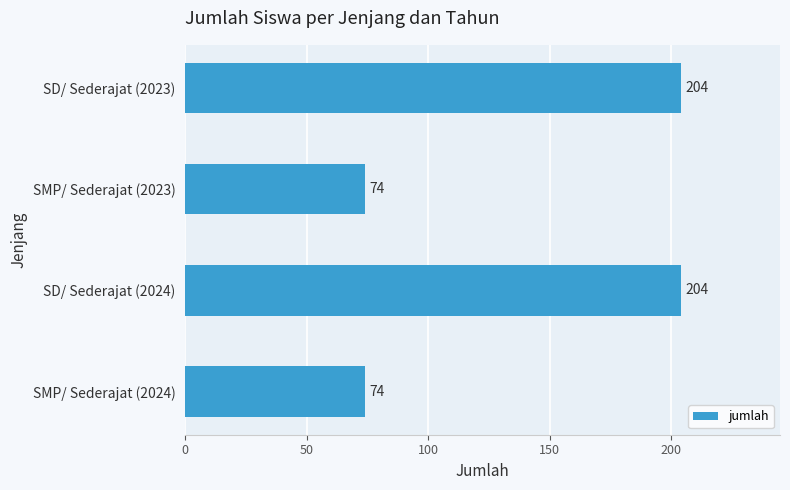

Count the number of categories in the chart.

4